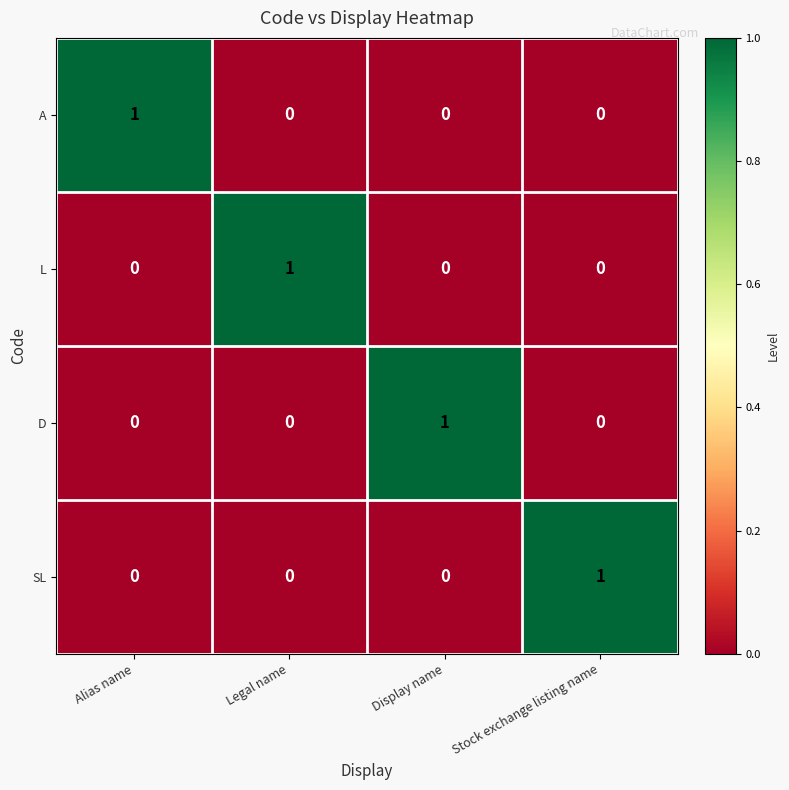

Reading left to right, what are all the values shown in this chart?

A: Alias name=1	Legal name=0	Display name=0	Stock exchange listing name=0
L: Alias name=0	Legal name=1	Display name=0	Stock exchange listing name=0
D: Alias name=0	Legal name=0	Display name=1	Stock exchange listing name=0
SL: Alias name=0	Legal name=0	Display name=0	Stock exchange listing name=1